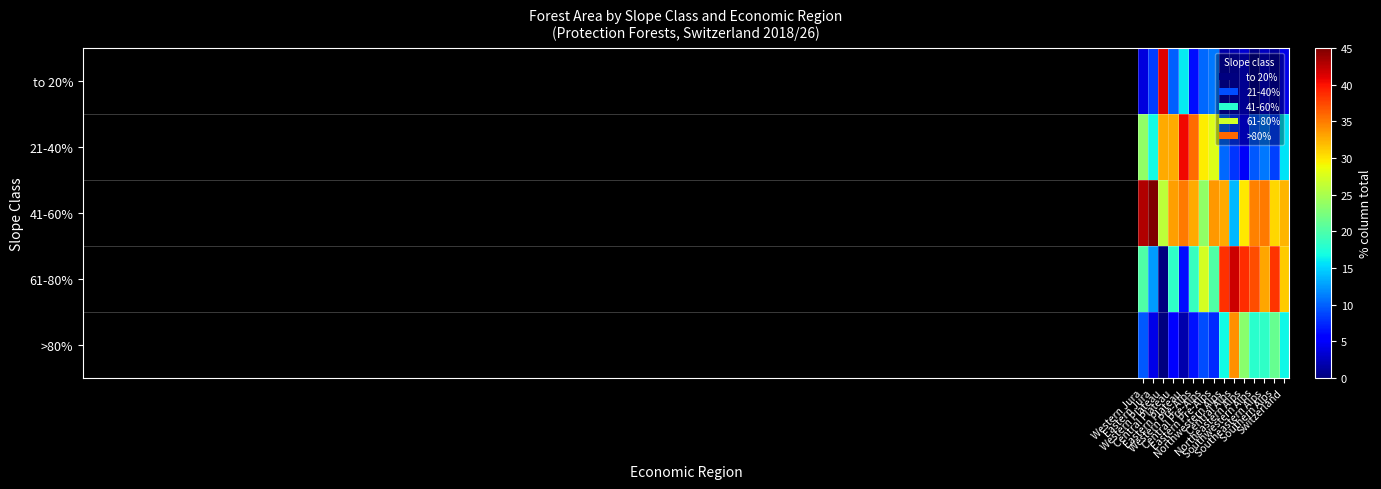

At Eastern Plateau, list the series in order from smallest to largest.

>80%, 61-80%, to 20%, 41-60%, 21-40%